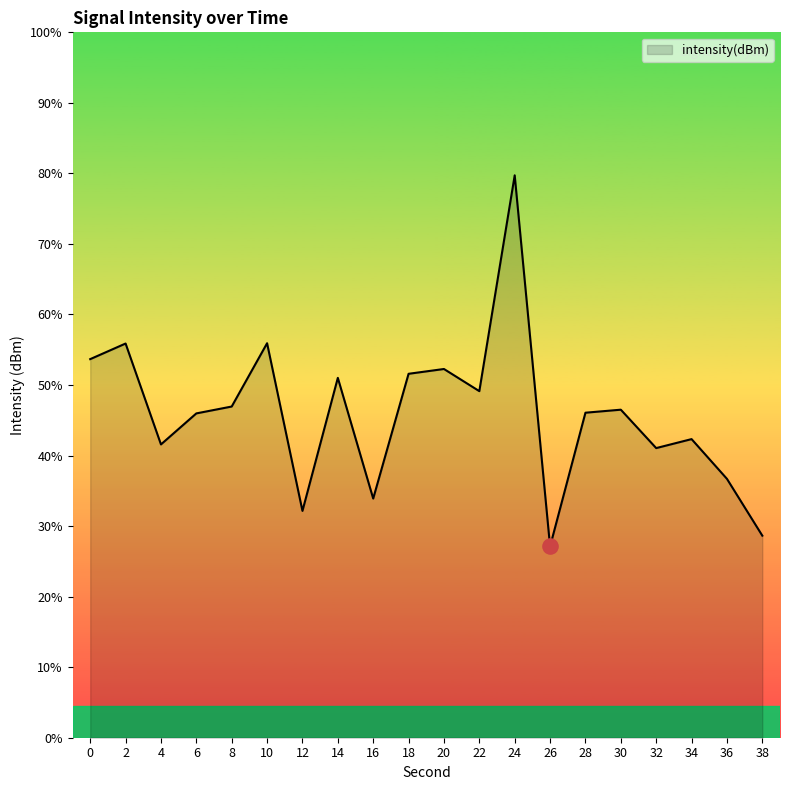

What is the change in value from 2 to 30?

-1.0